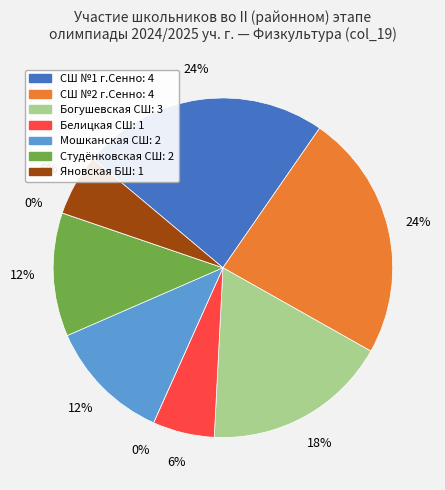

Is it true that Белицкая СШ is 6% of the pie?

True